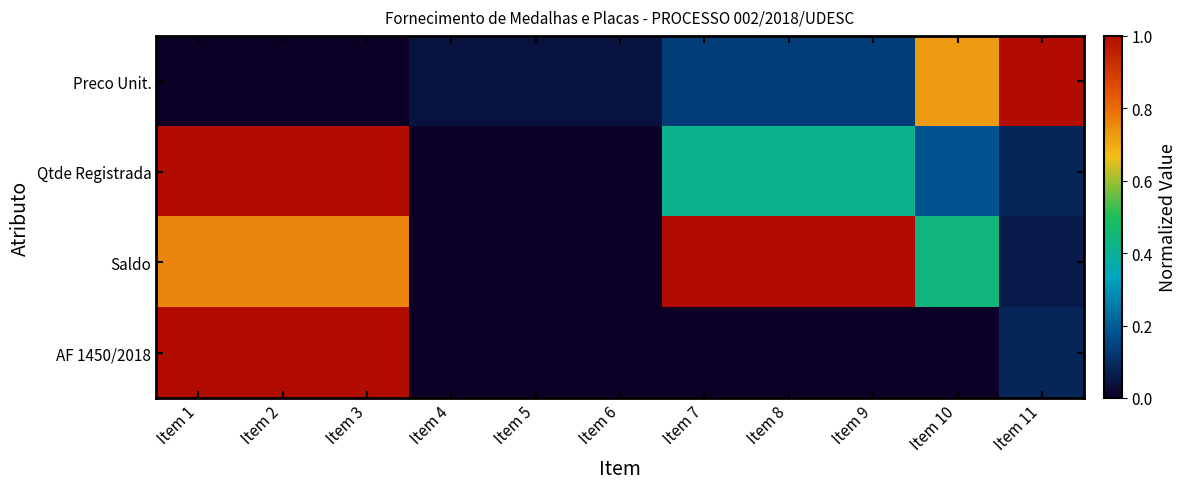

Which series changed the most between Item 6 and Item 9?

Saldo